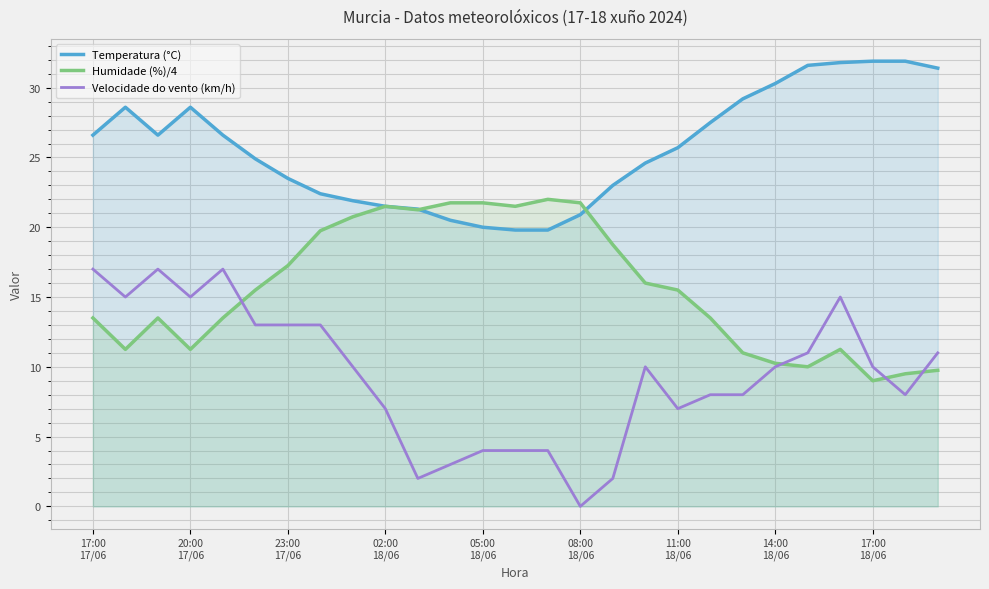

What is the sum of all Temperatura (°C) values?

692.4